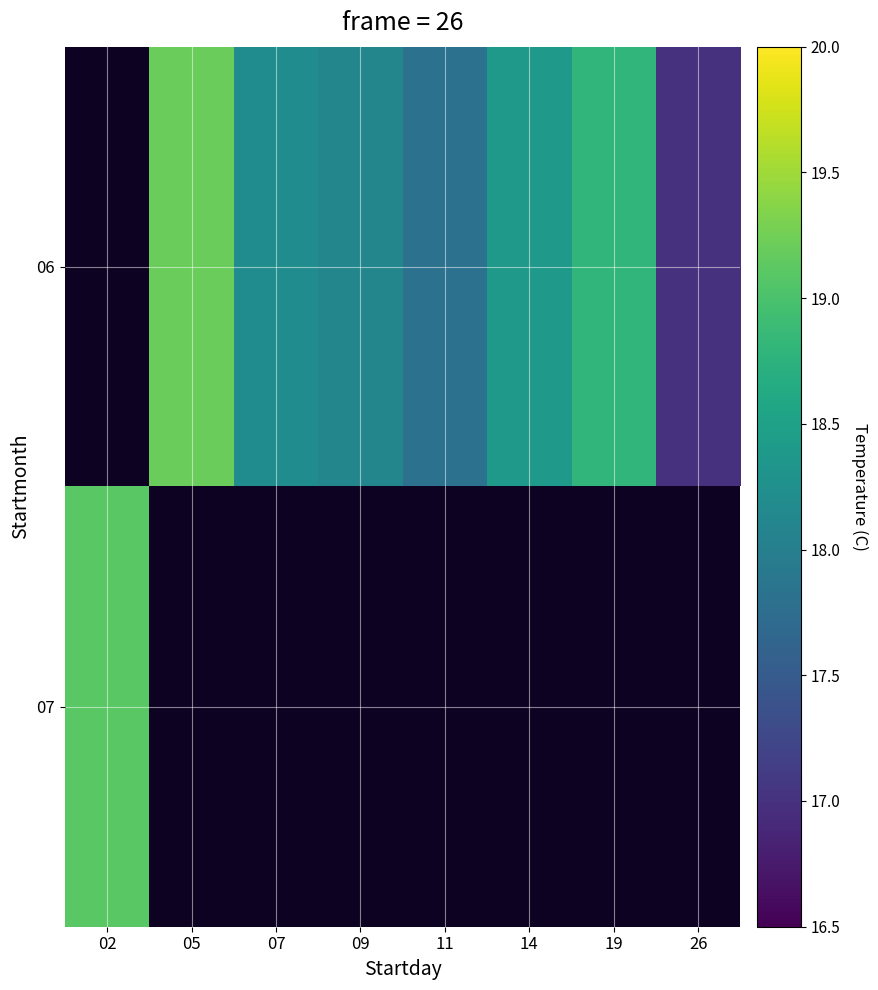

At 09, list the series in order from smallest to largest.

06, 07